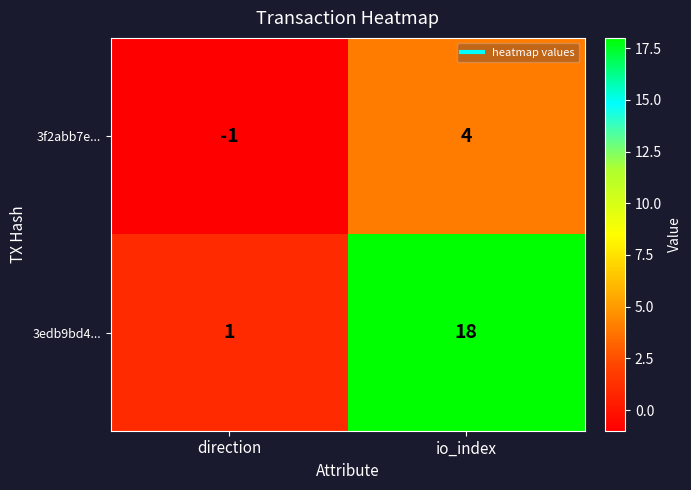

Reading right to left, list all the values displayed in this chart.

3f2abb7e...: io_index=4	direction=-1
3edb9bd4...: io_index=18	direction=1